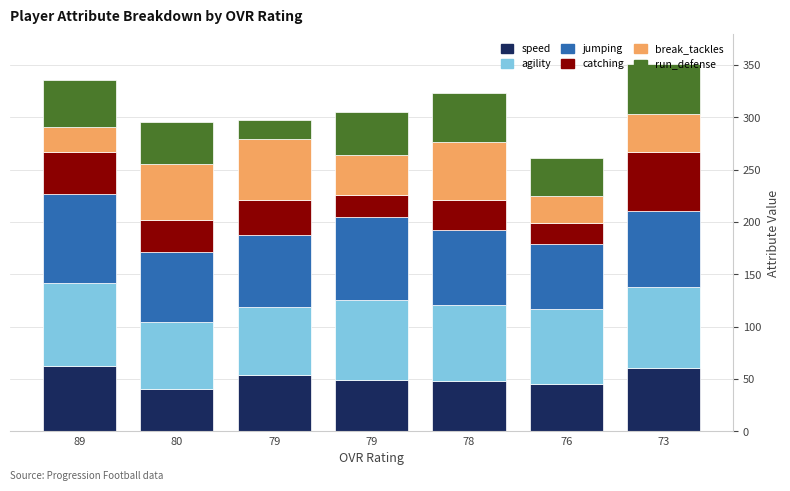

Count the number of categories in the chart.

7